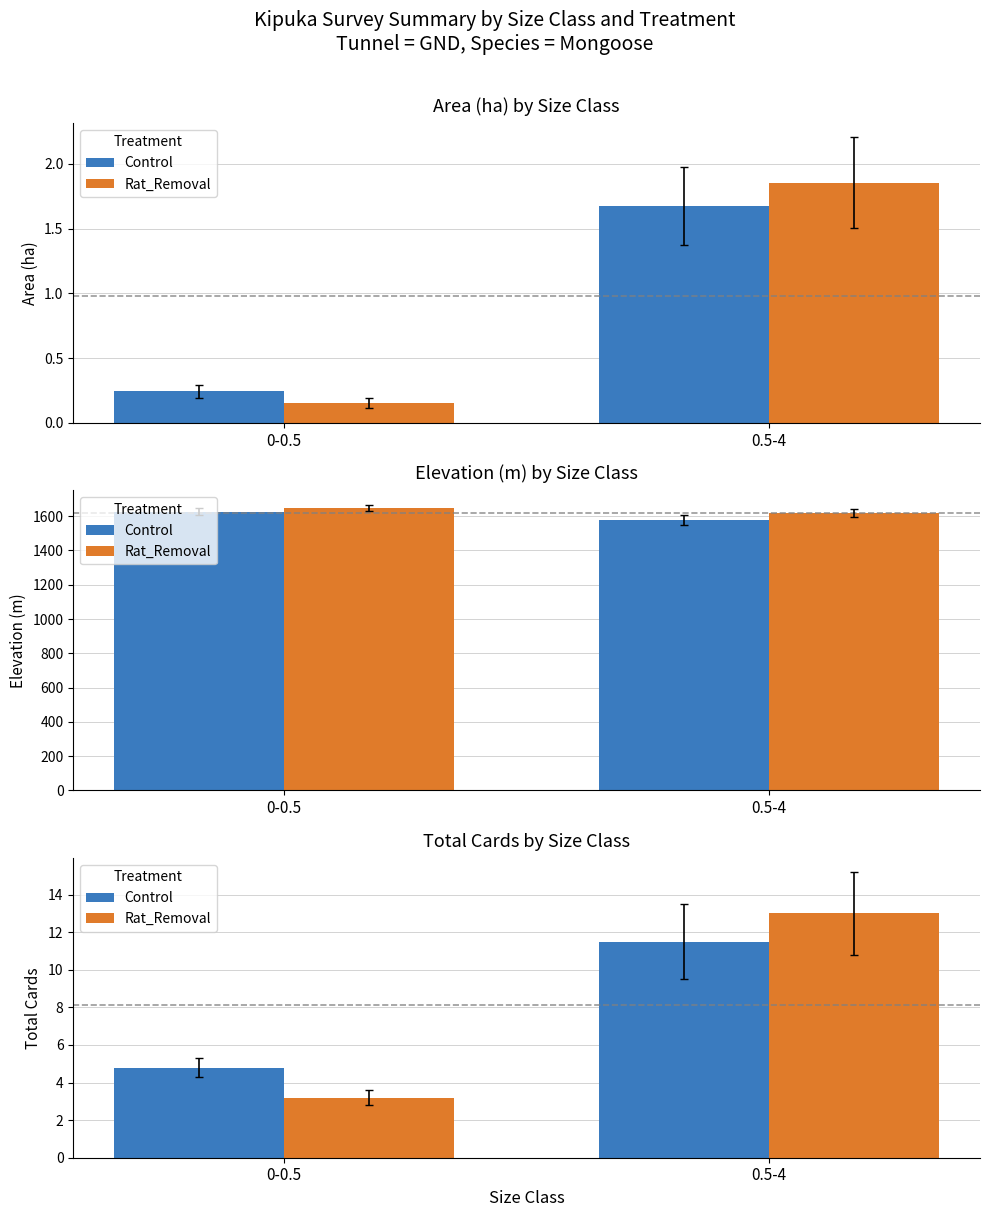

What is the sum of the Control values at 0-0.5 and 0.5-4?

16.3